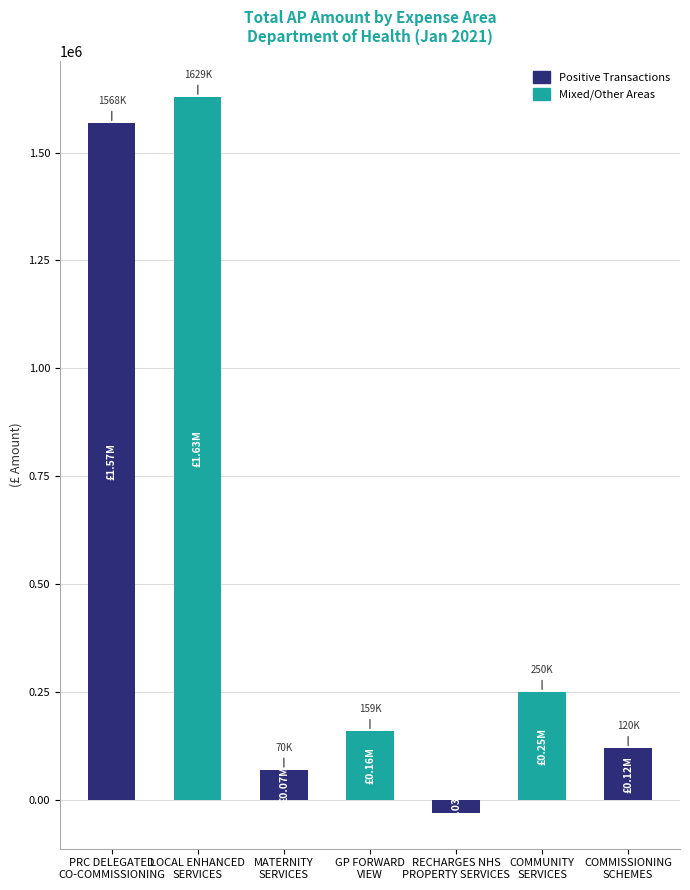

Reading left to right, list all the values displayed in this chart.

1567924.6	1628786.7	70000.0	159250.0	-29760.1	250071.1	119952.8